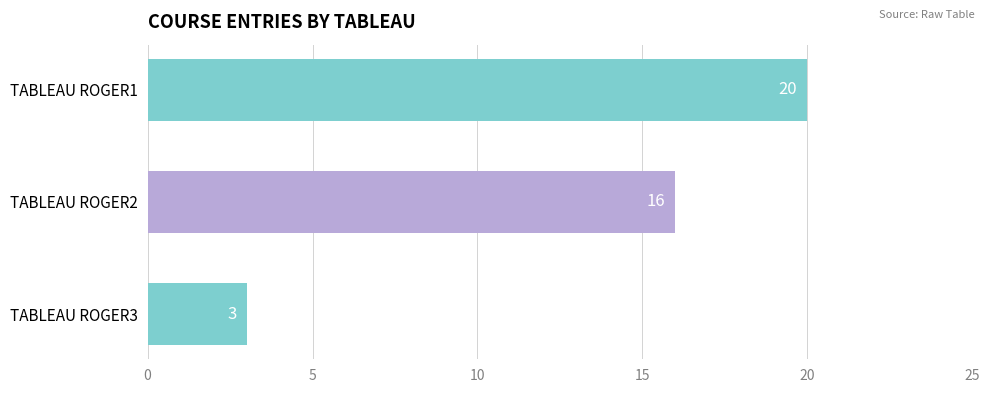

Reading top to bottom, what are all the values shown in this chart?

TABLEAU ROGER1=20	TABLEAU ROGER2=16	TABLEAU ROGER3=3